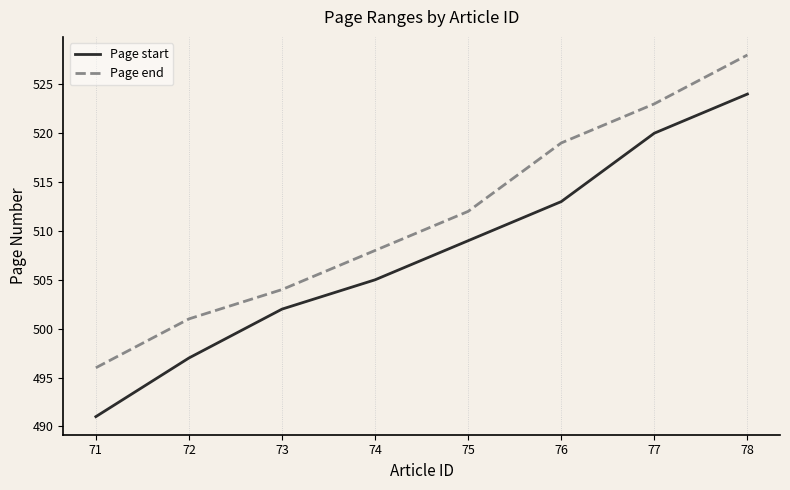

What is the smallest value displayed?

491